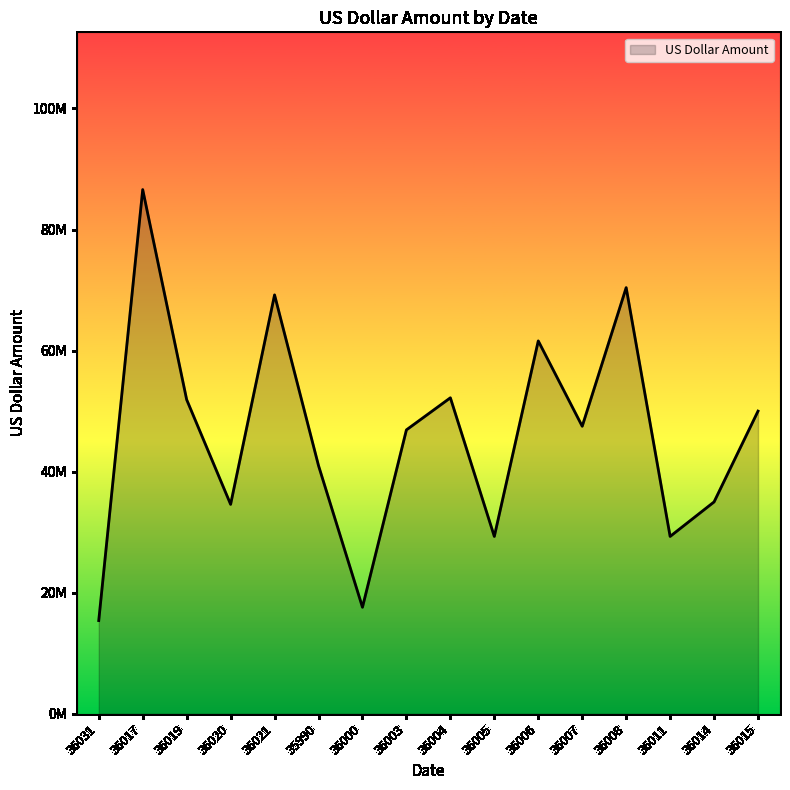

Does the chart display data point markers on the line(s)?

No